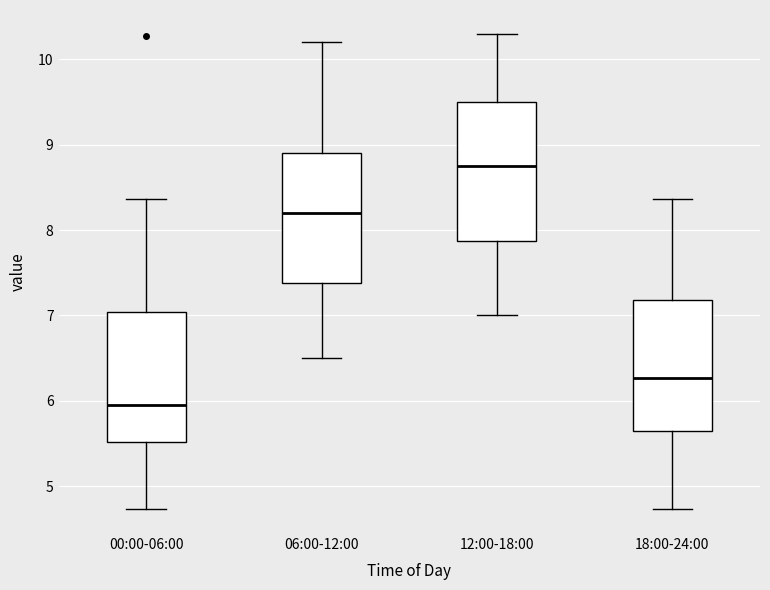

Reading left to right, transcribe this box plot: for each box, give where its median line is, the range the box spans, and where its two whiskers end, as read against the y-axis. The values are not printed on the chart, so give them approximately, as read against the axis.

00:00-06:00: median 6.0, box 5.5 to 7.0, whiskers 4.7 to 8.4
06:00-12:00: median 8.2, box 7.4 to 8.9, whiskers 6.5 to 10.2
12:00-18:00: median 8.8, box 7.9 to 9.5, whiskers 7.0 to 10.3
18:00-24:00: median 6.3, box 5.7 to 7.2, whiskers 4.7 to 8.4